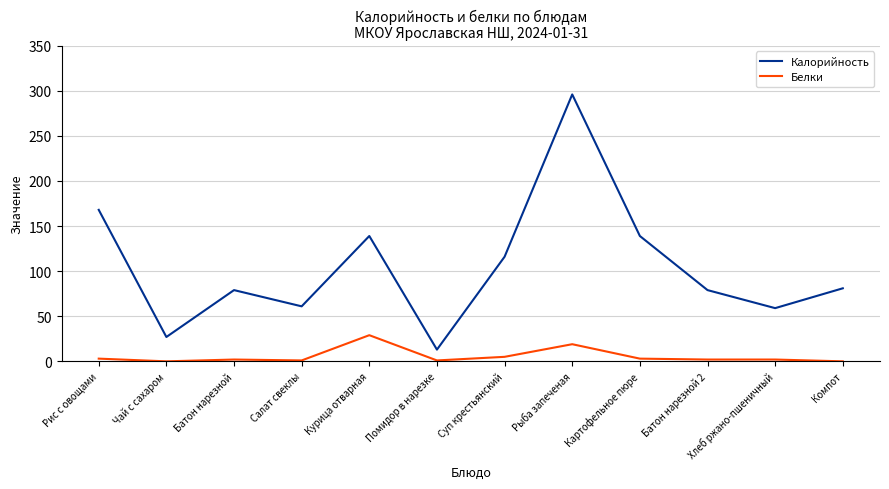

What is the spread (max minus min) of values at Помидор в нарезке?

12